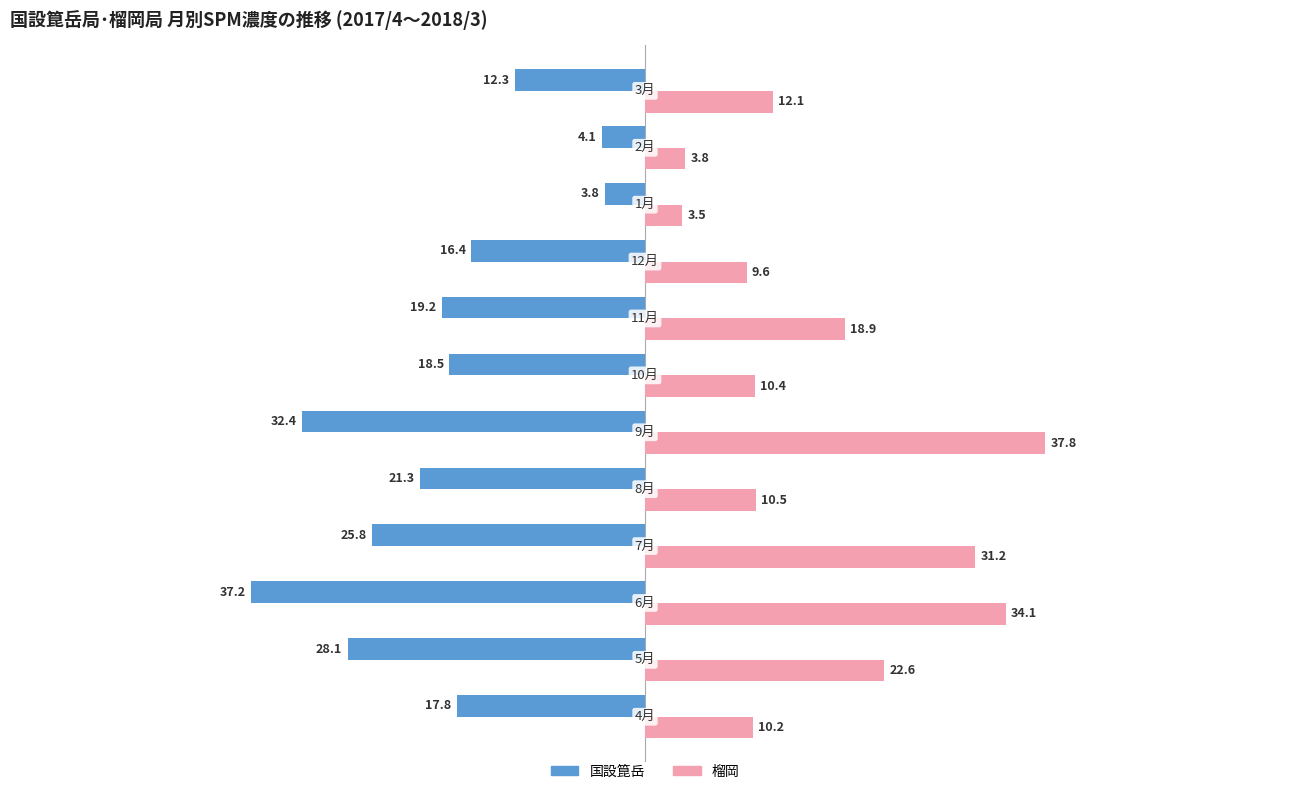

Which series has the widest spread of values?

榴岡